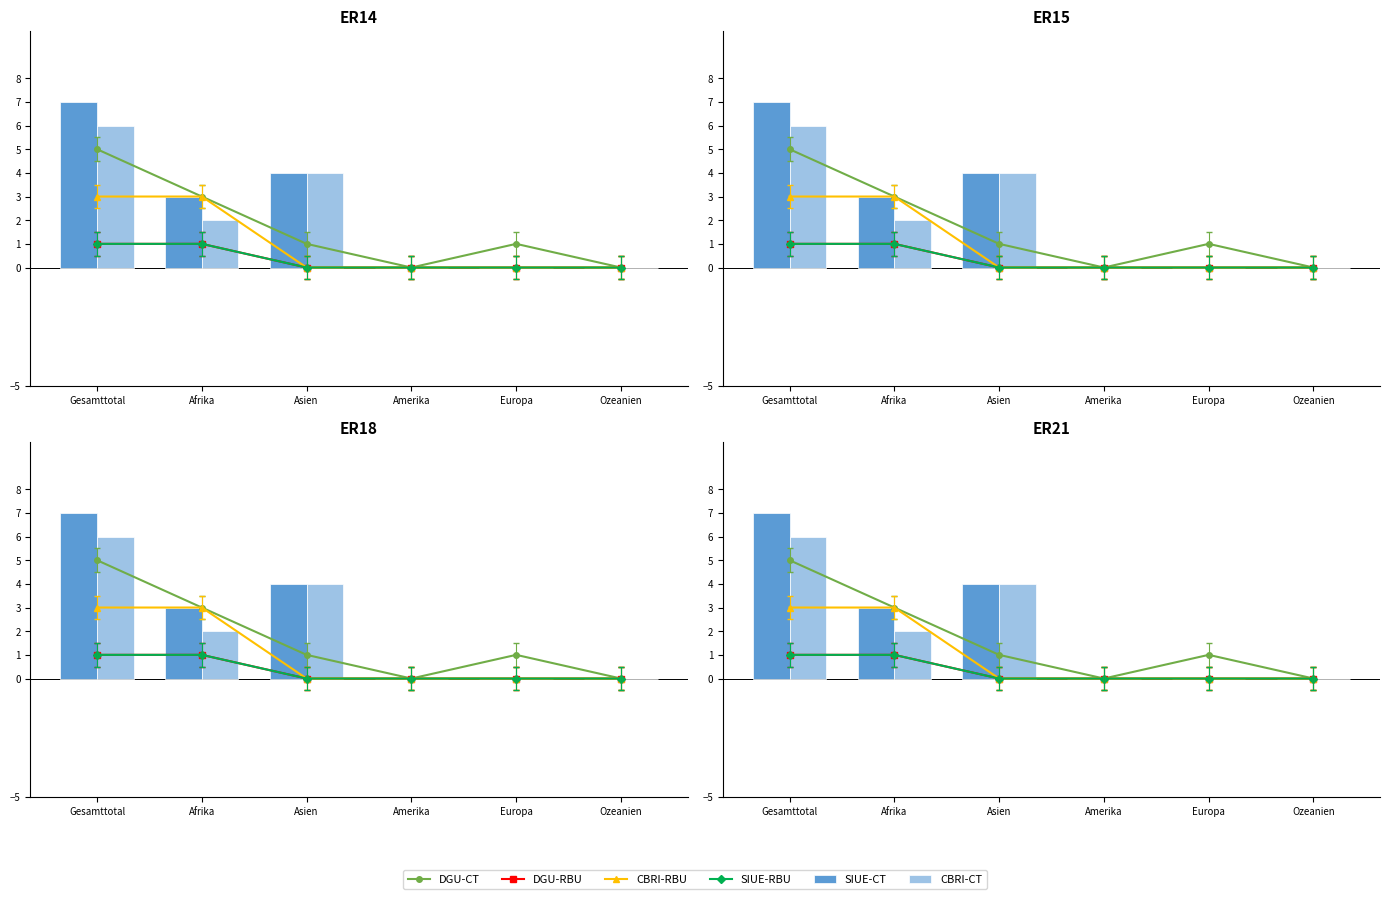

Count the number of categories in the chart.

6